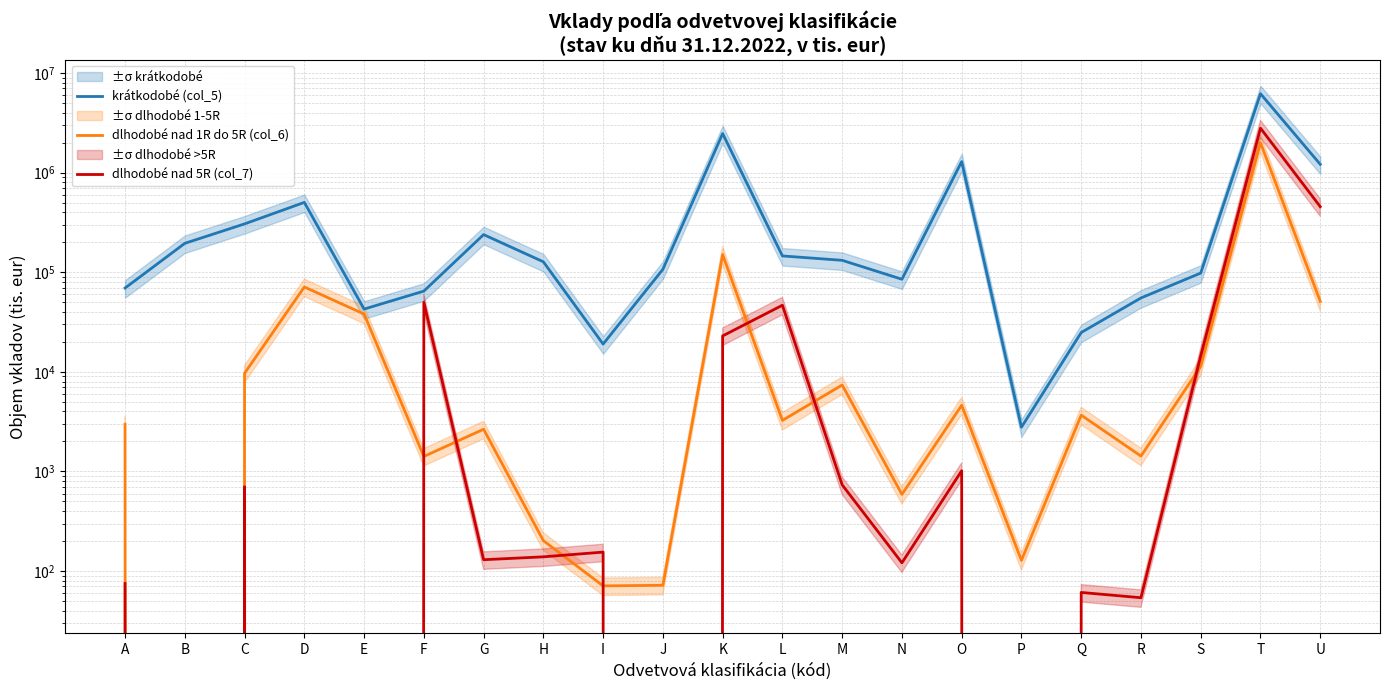

How many interior local valleys does the dlhodobé nad 1R do 5R (col_6) series have?

7